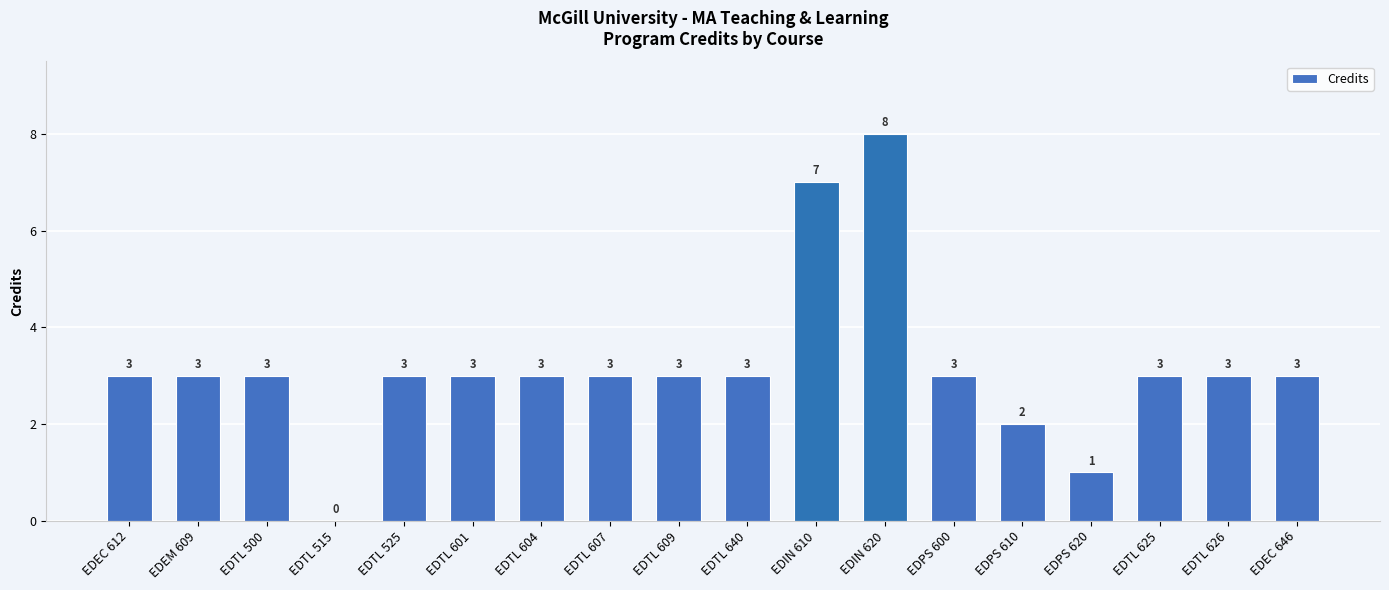

What is the approximate value at EDEC 612?

3